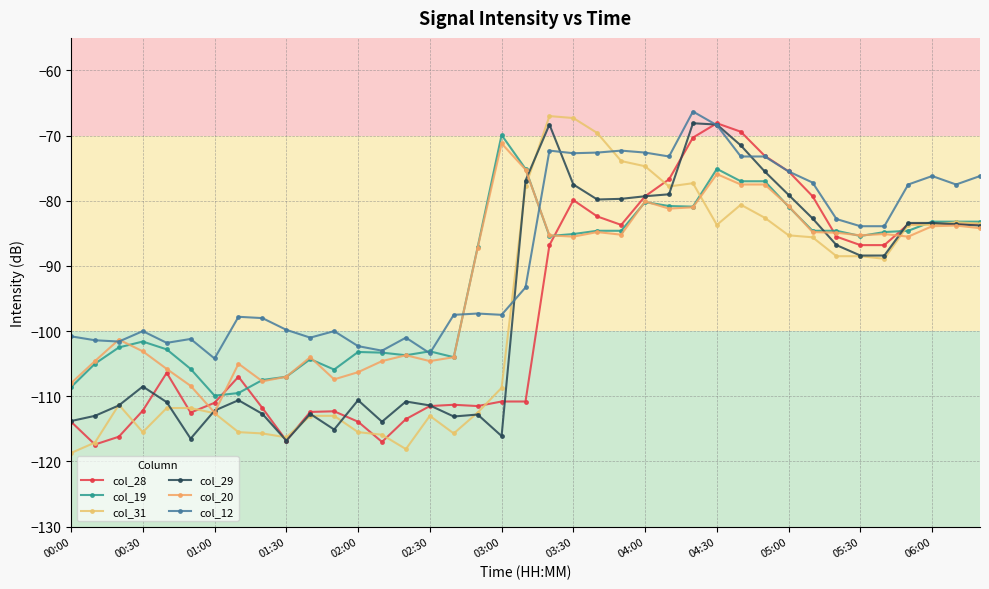

True or false: col_28 has more than 0 interior local peaks.

True